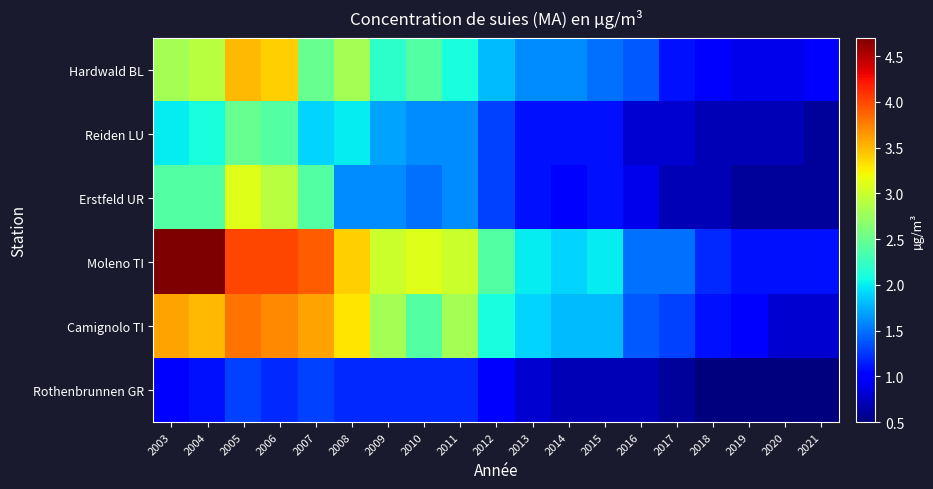

Rank the series by their maximum value, from lowest to highest.

Rothenbrunnen GR, Reiden LU, Erstfeld UR, Hardwald BL, Camignolo TI, Moleno TI